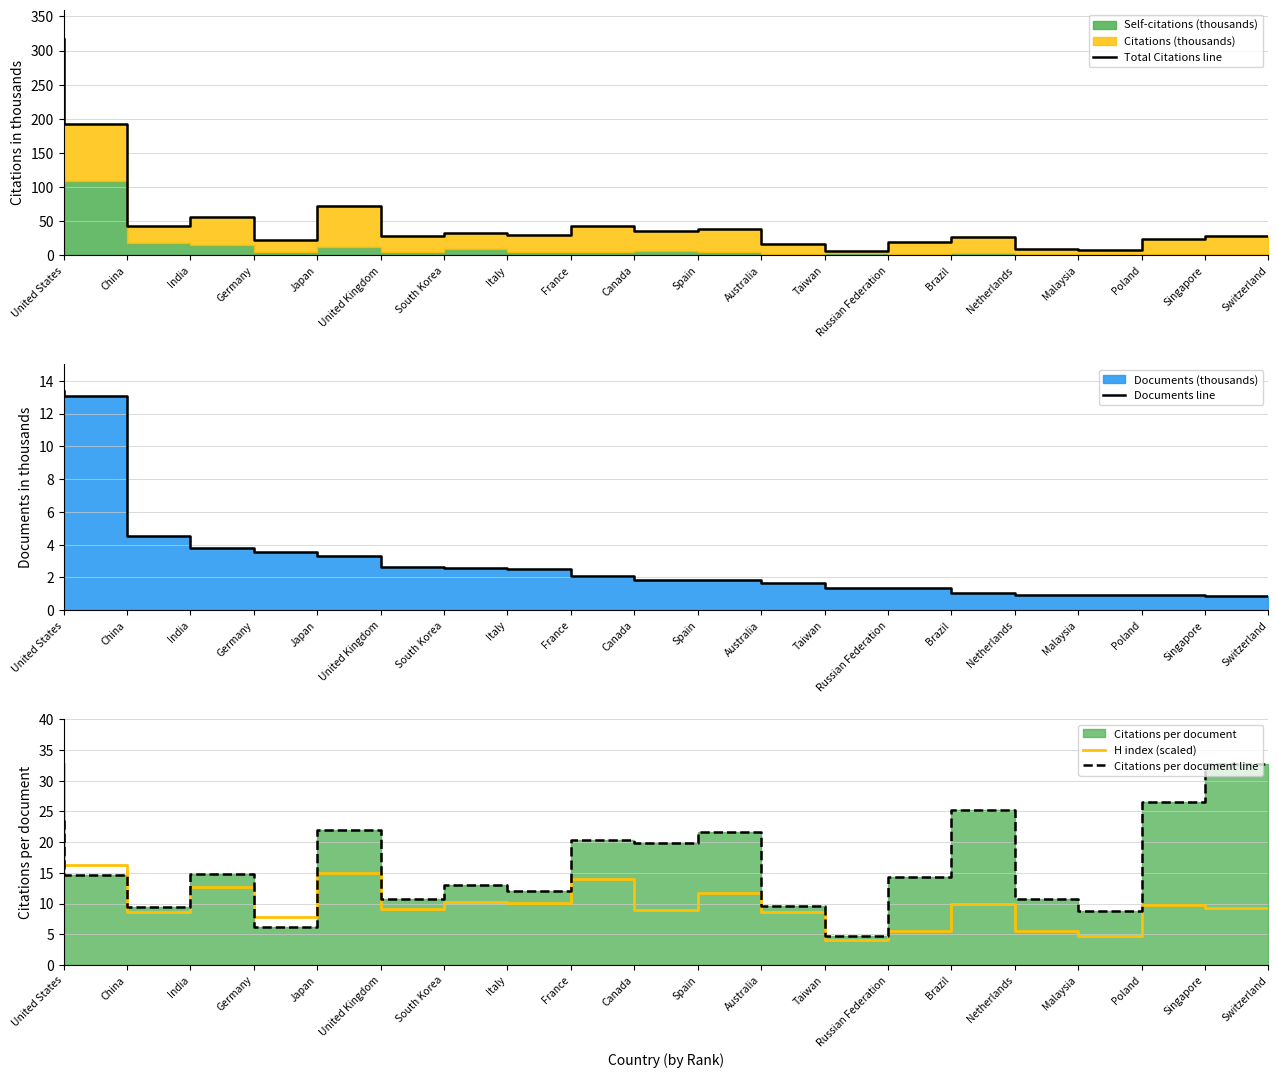

At which category does the chart reach its minimum across all series?

Switzerland